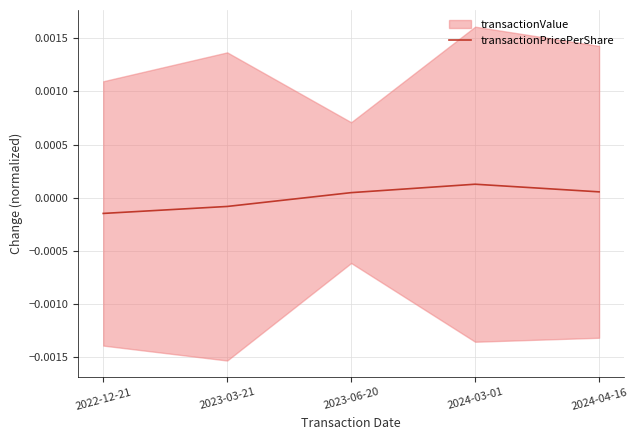

Does the chart have visible grid lines?

Yes